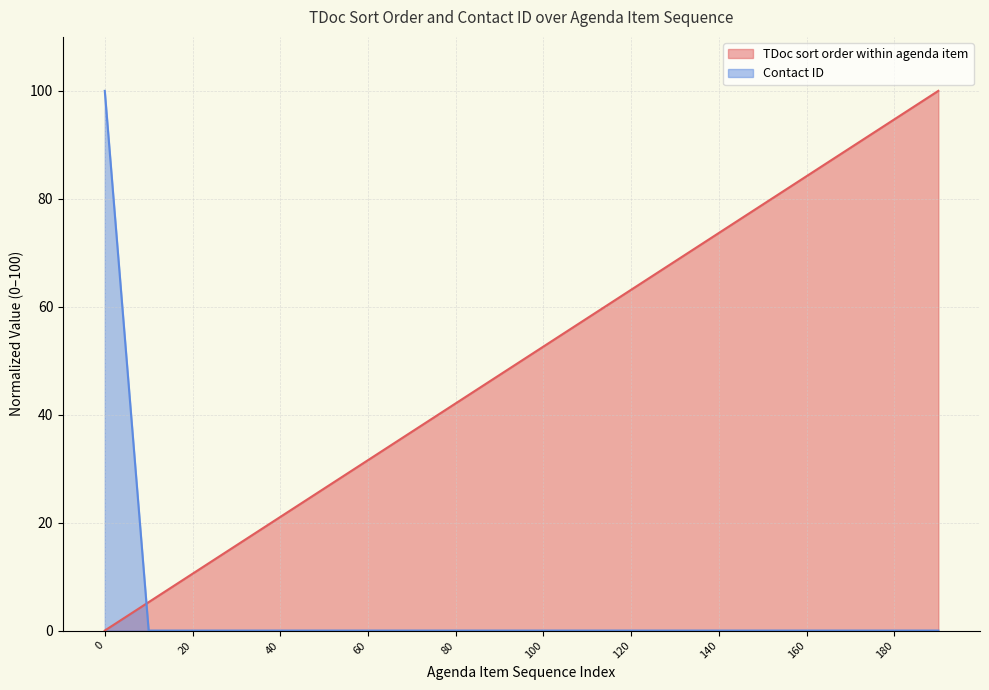

At how many categories does at least one series exceed 66?

8